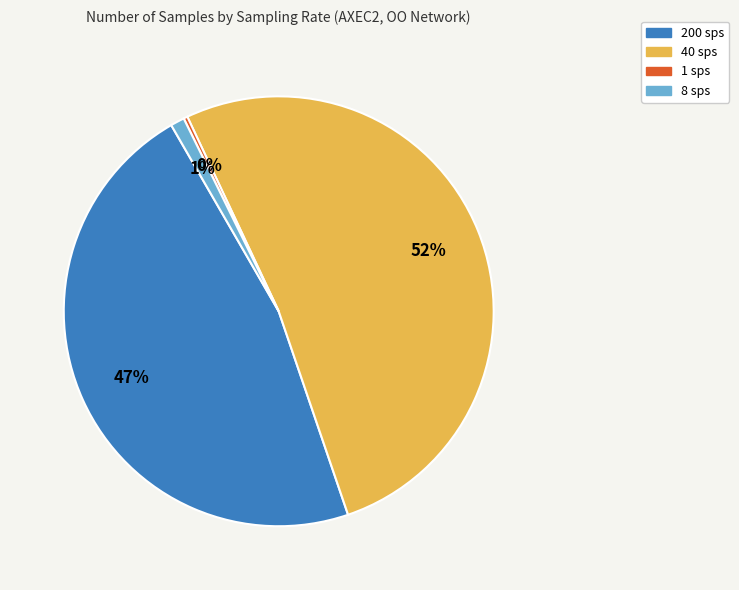

Does any single category account for the majority?

Yes